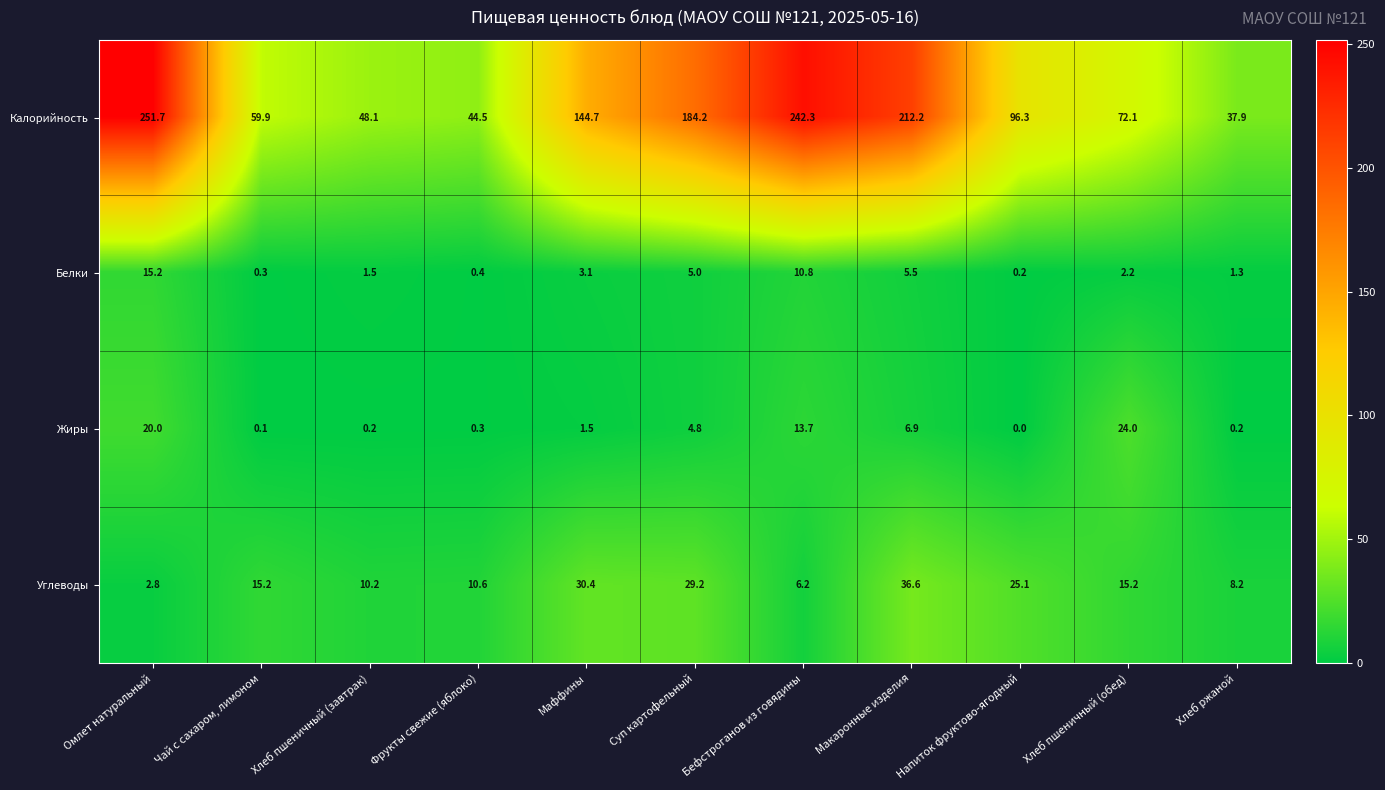

Which series has the largest total across all categories?

Калорийность